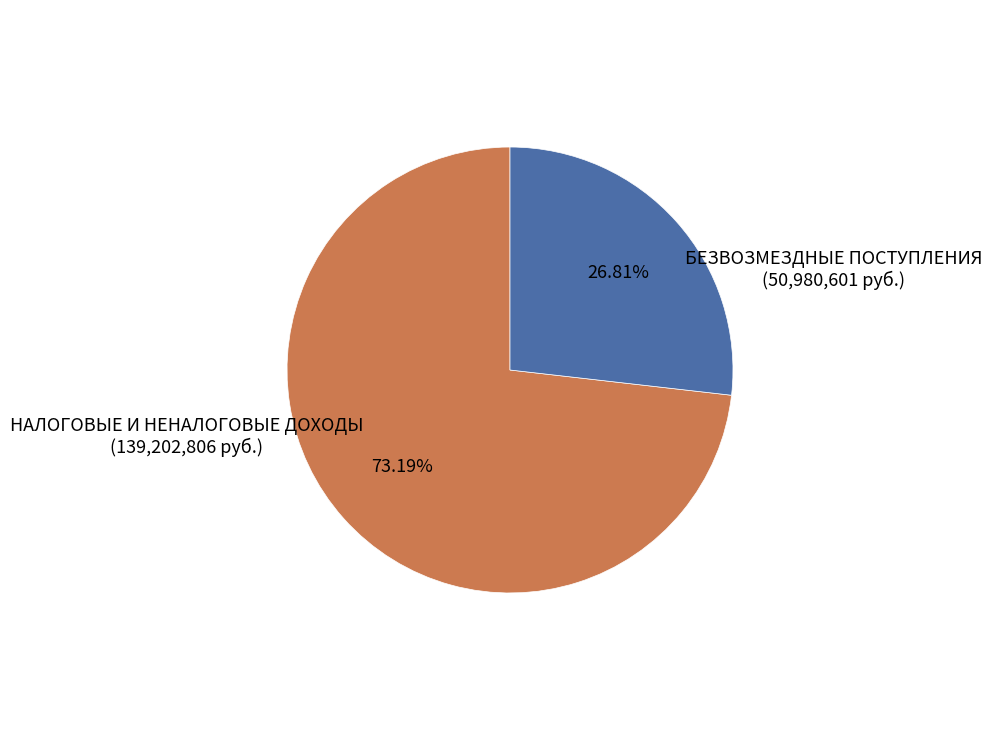

Does any single category account for the majority?

Yes